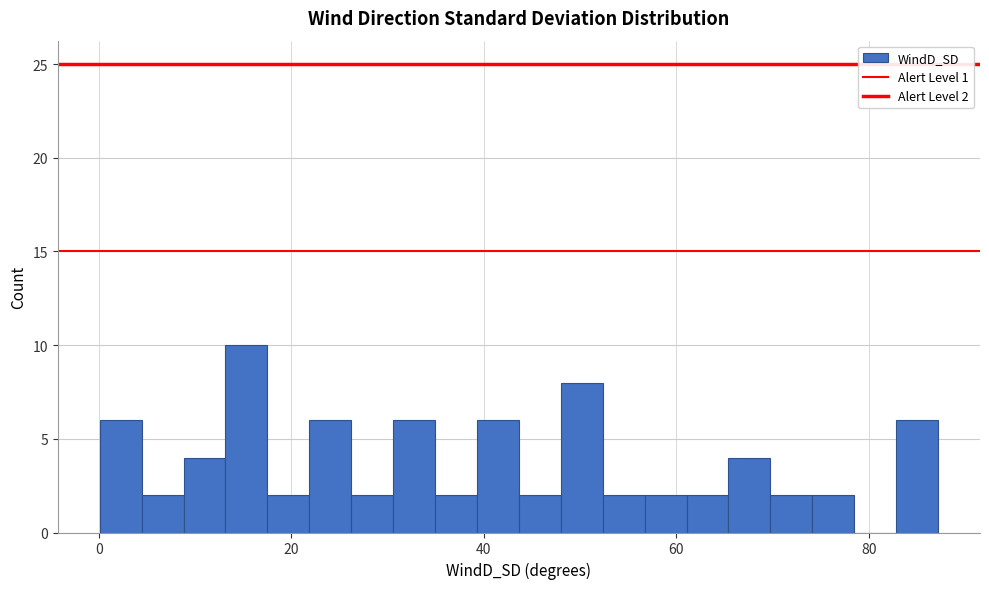

Around what value on the x-axis is the tallest bar? Give the approximate position of its centre, as read against the axis.

16